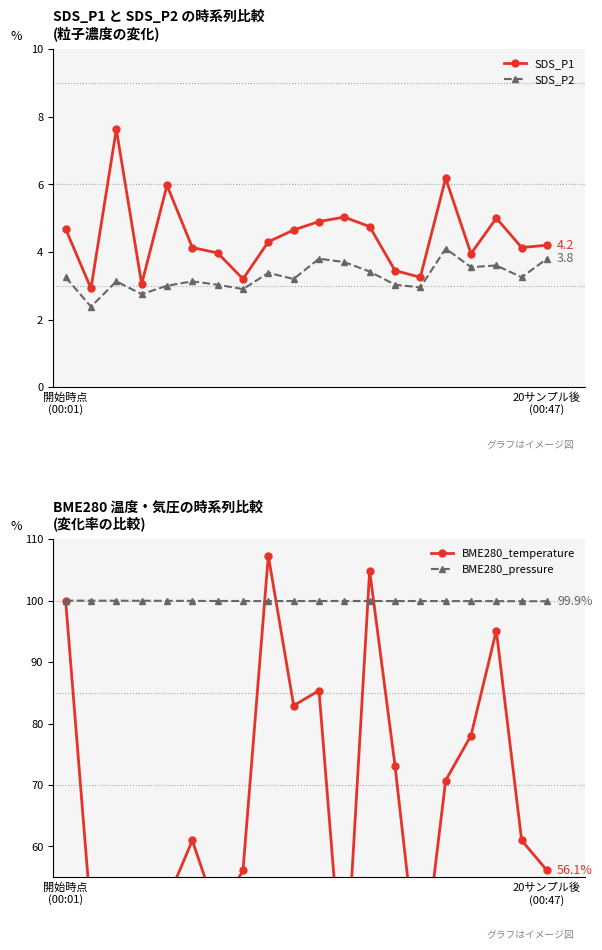

True or false: SDS_P1 and BME280_temperature intersect in this chart.

False